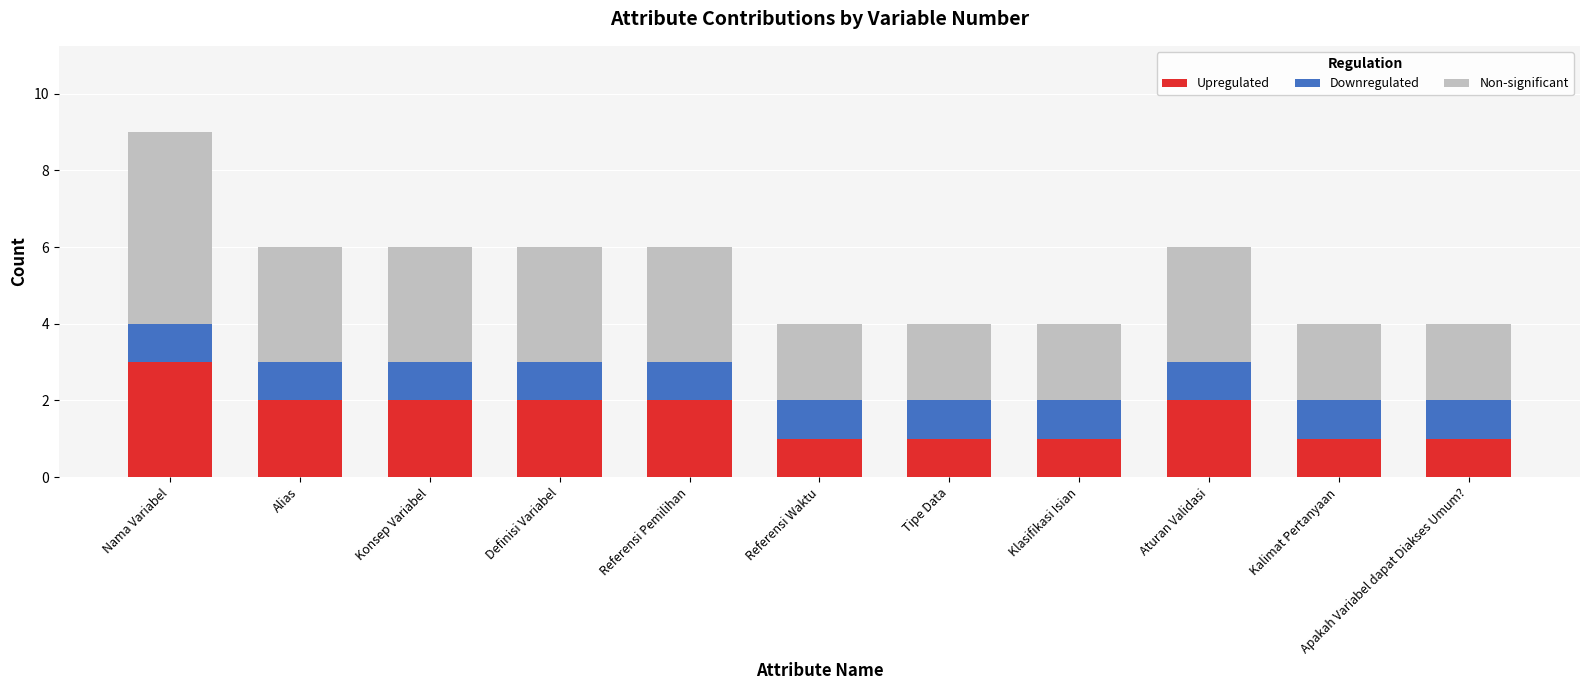

At which category is the sum across all series the highest?

Nama Variabel